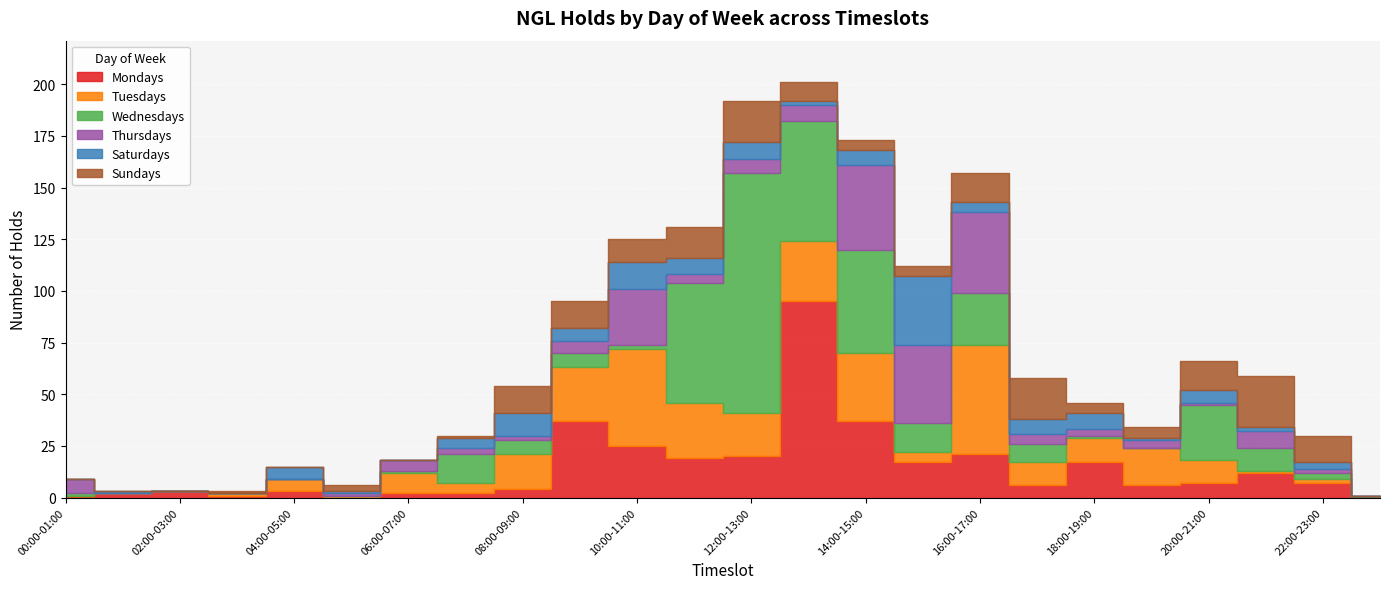

Between 23:00-24:00 and 02:00-03:00, which is larger?

02:00-03:00